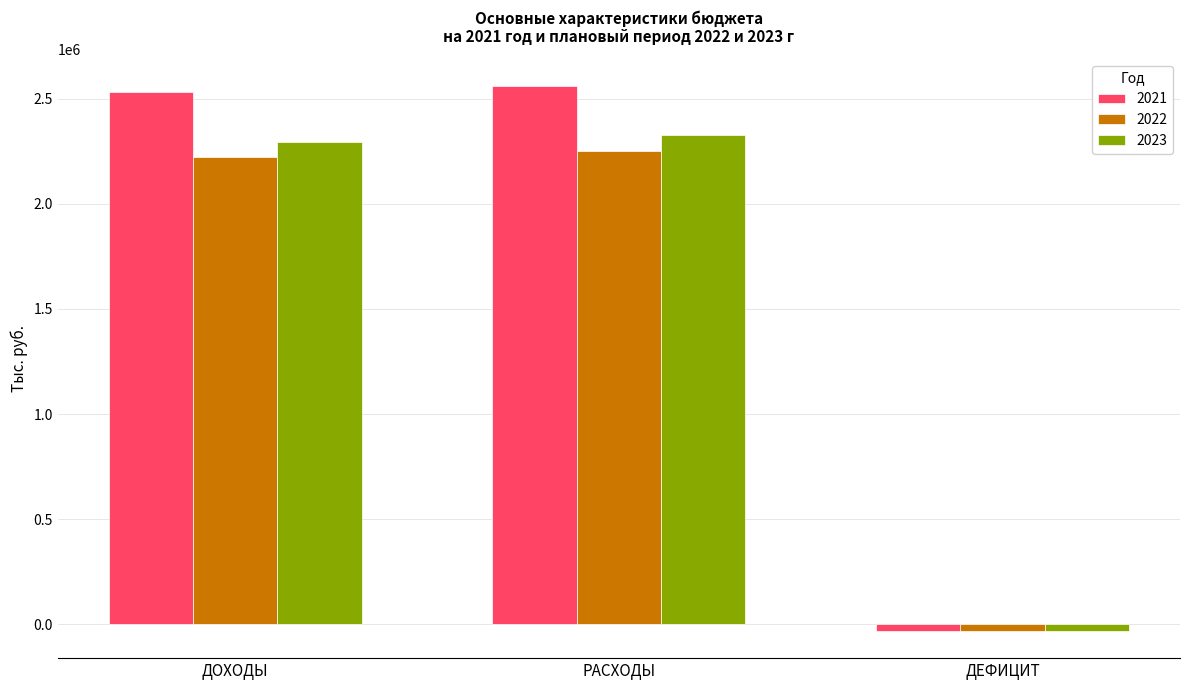

How many data points does each series have?

3